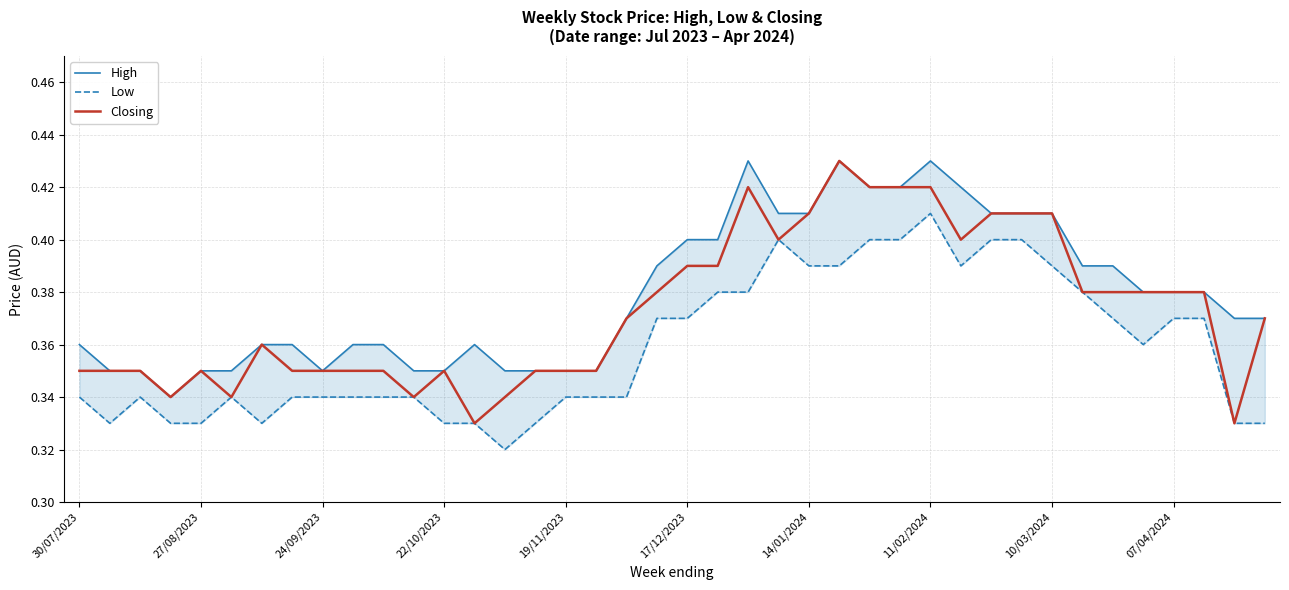

Where is High nearest to the value 0?

22/10/2023